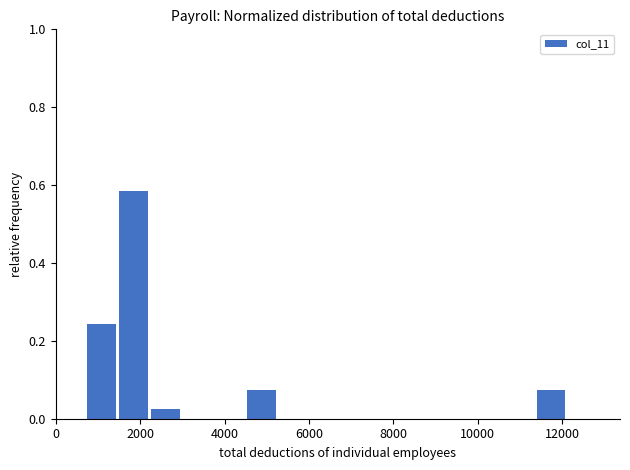

Read against the x-axis, roughly where is the centre of the tallest bar?

1800